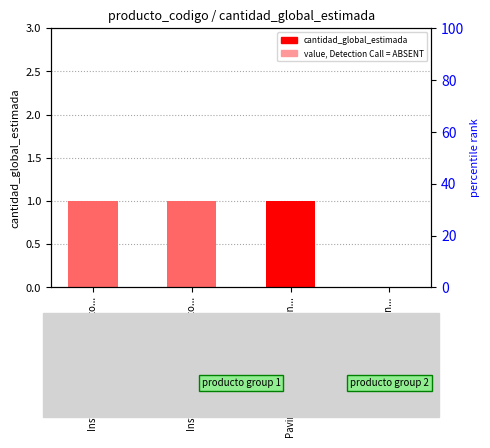

What is the sum of the values at Servicio de construccion... and Instalacion, mantenimiento...?

1